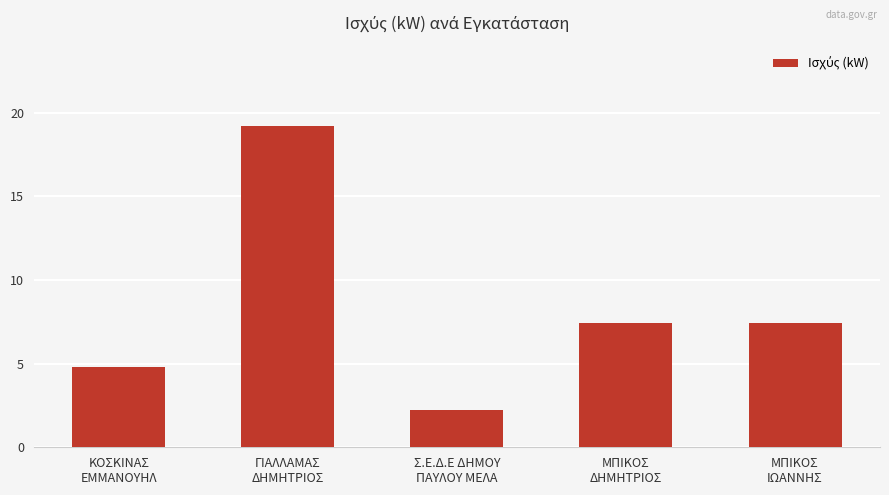

What is the sum of all values?

41.0